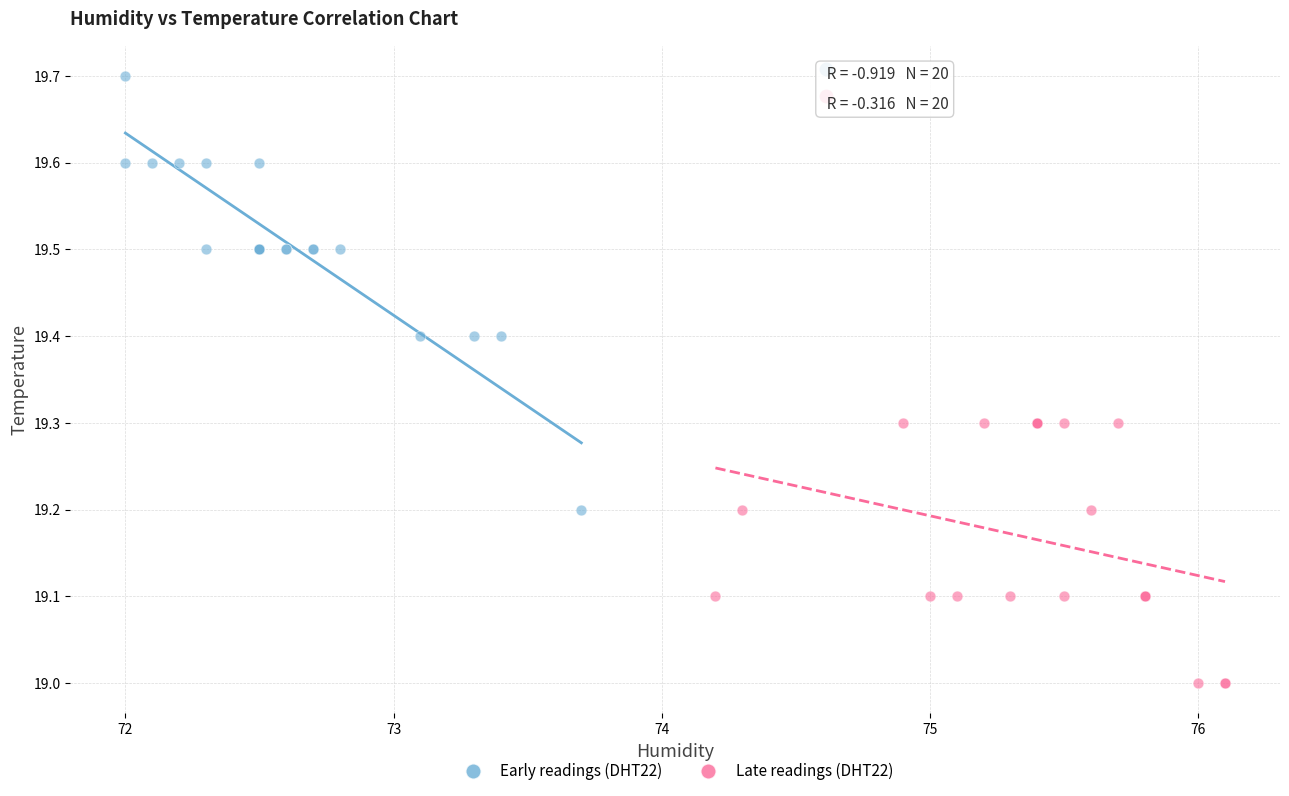

Which series has the largest Y range (max minus min)?

Early readings (DHT22)